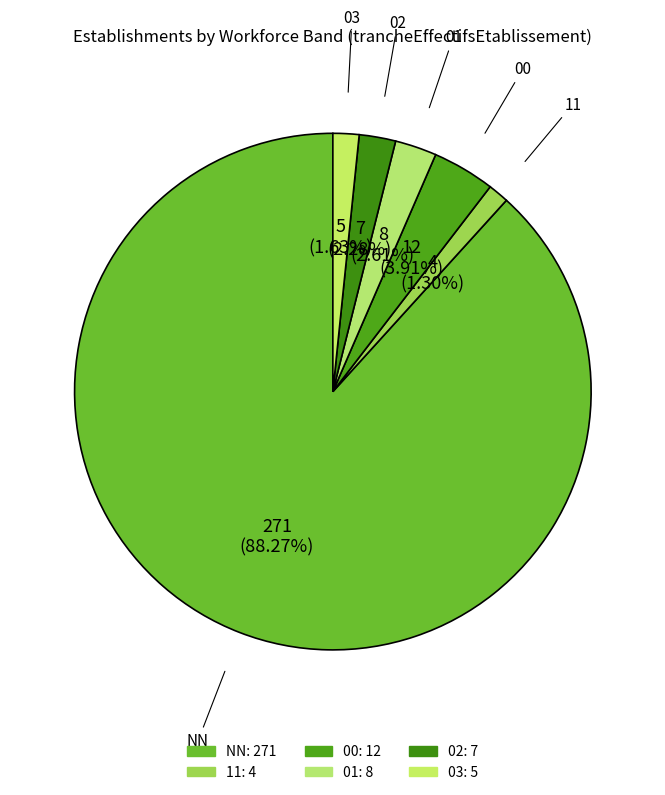

What is the largest slice in the pie chart?

NN